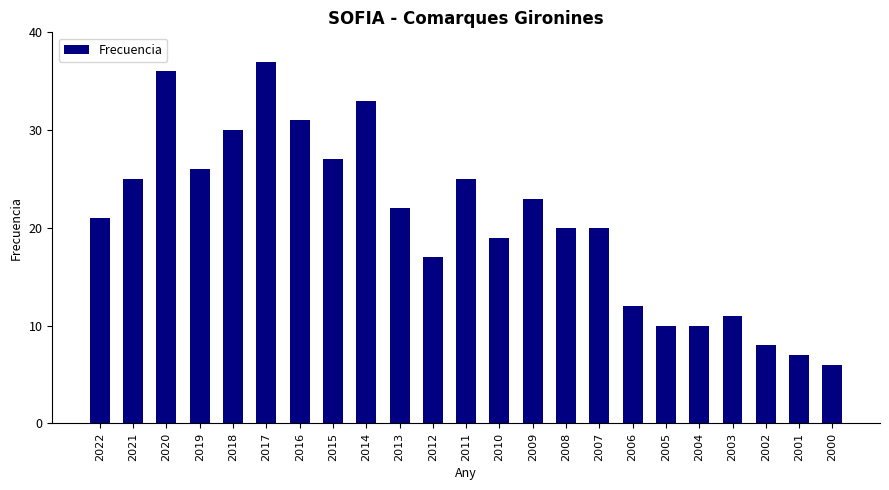

What is the smallest value displayed?

6